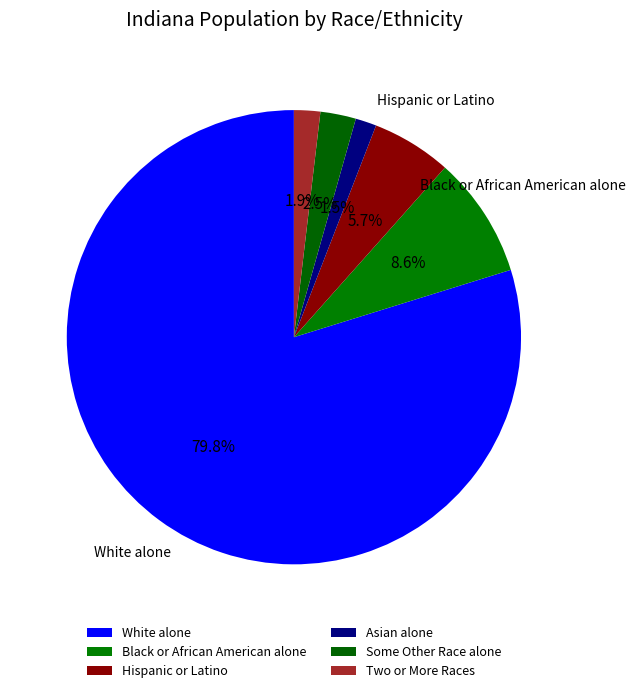

To the nearest percent, what is the average slice percentage?

17%